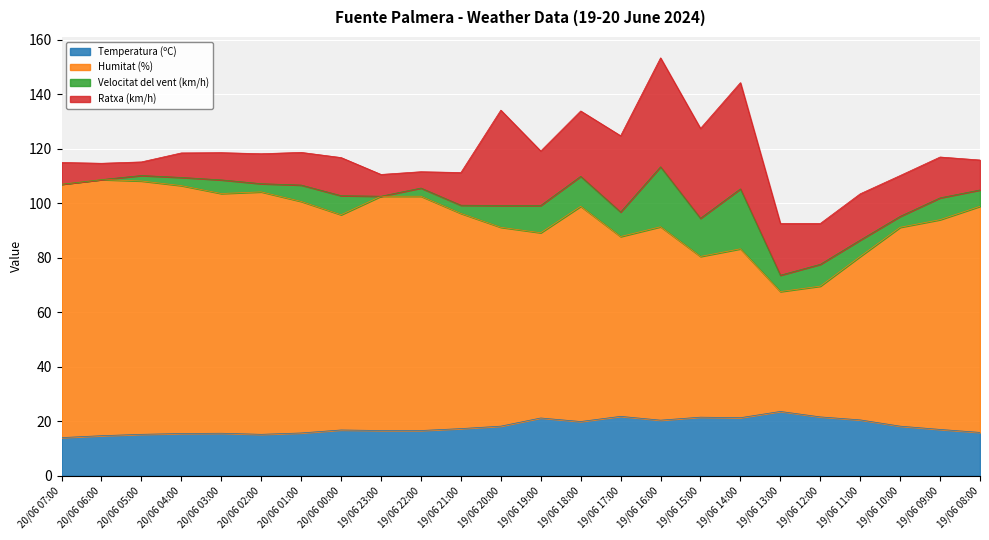

How many interior local valleys does the Humitat (%) series have?

6